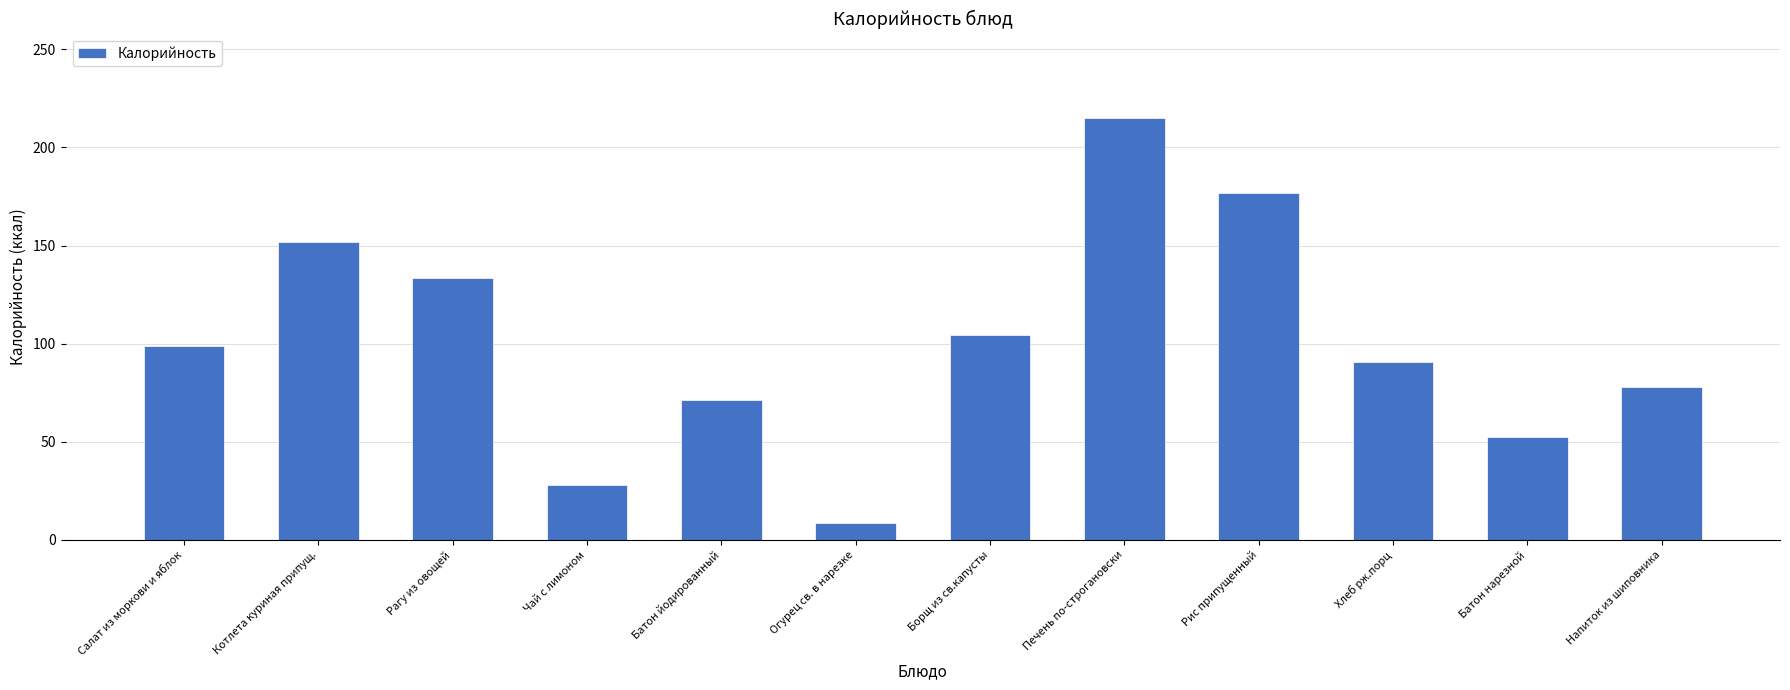

At which category does the chart reach its minimum across all series?

Огурец св. в нарезке